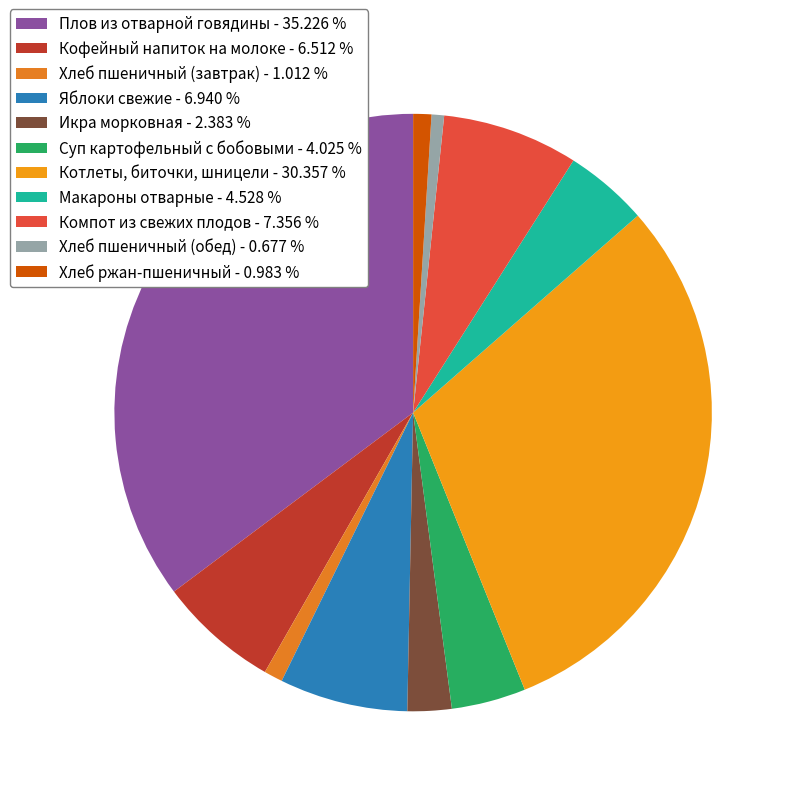

To the nearest percent, what percentage of the pie is Плов из отварной говядины?

35%